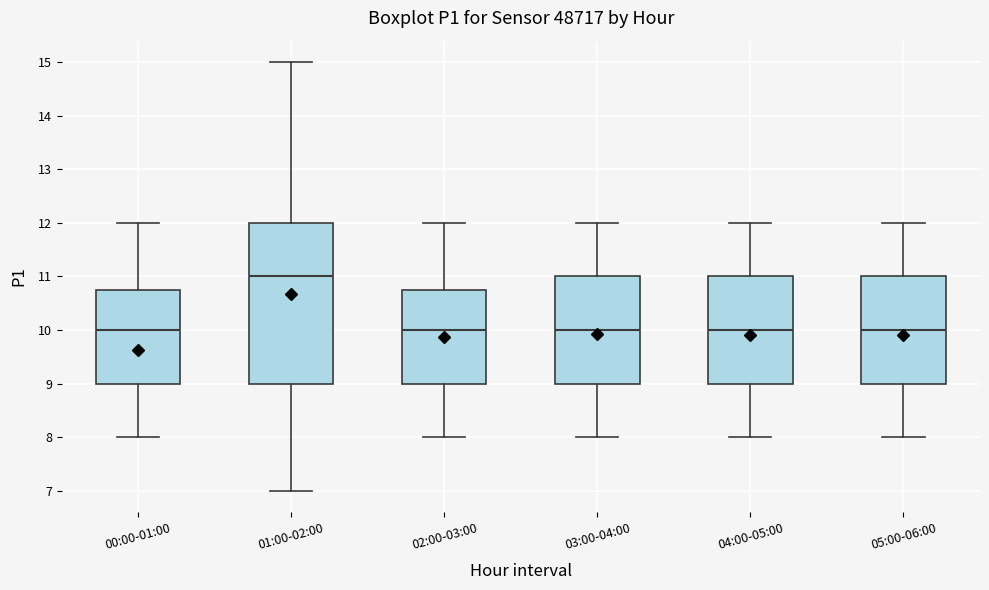

Which box is the tallest, from its lower edge to its upper edge?

01:00-02:00